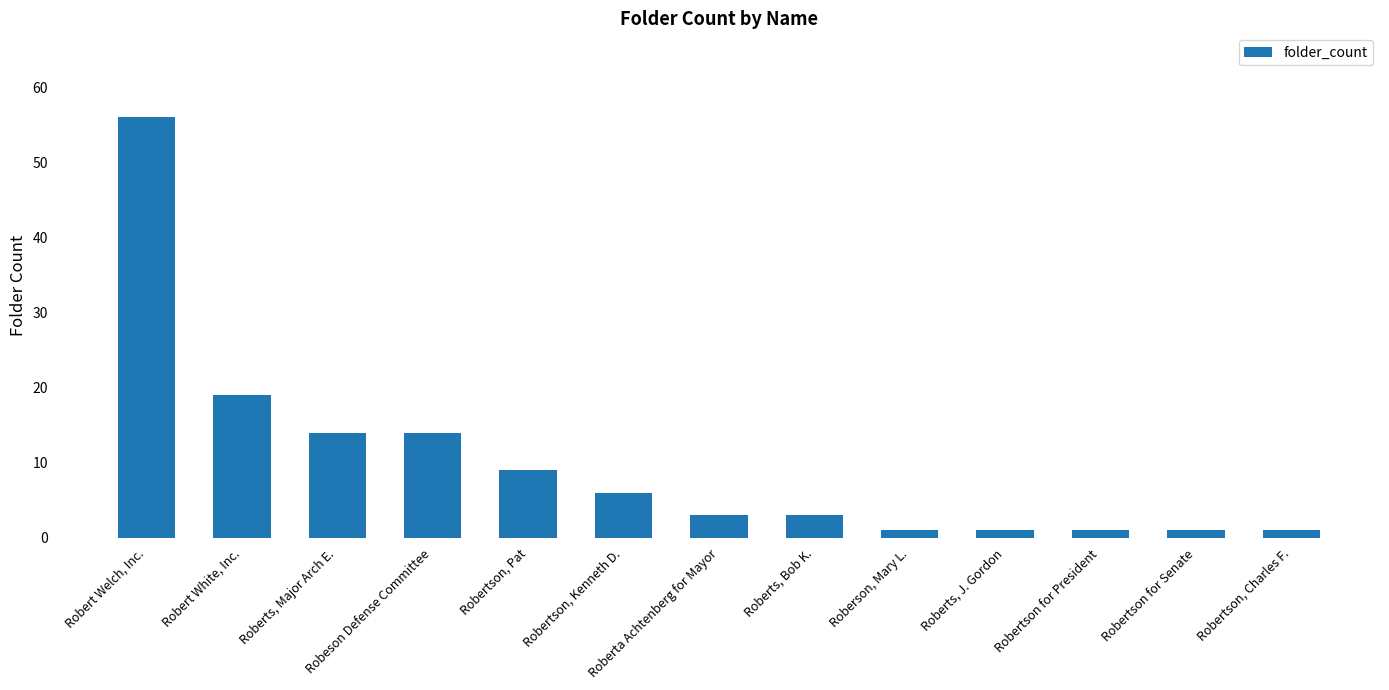

Which has a higher value, Robertson for President or Robert White, Inc.?

Robert White, Inc.